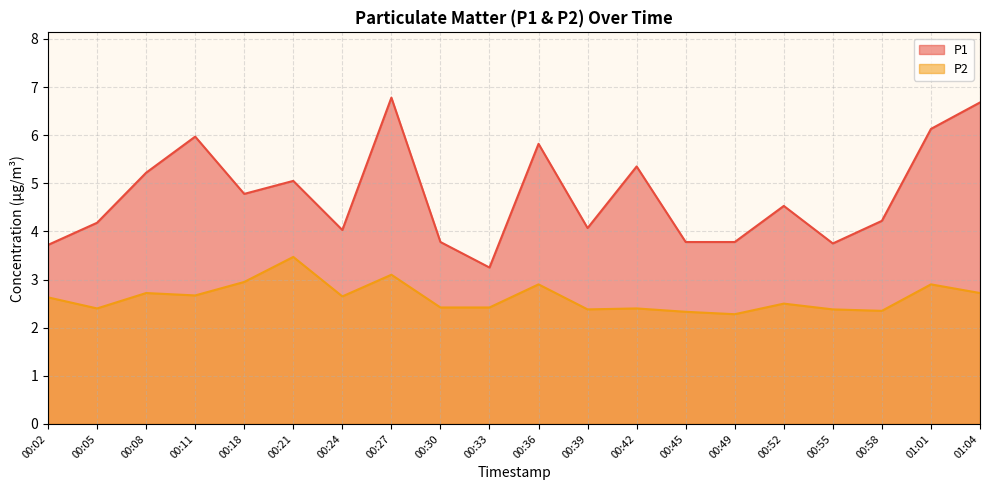

How many lines are shown in the chart?

2